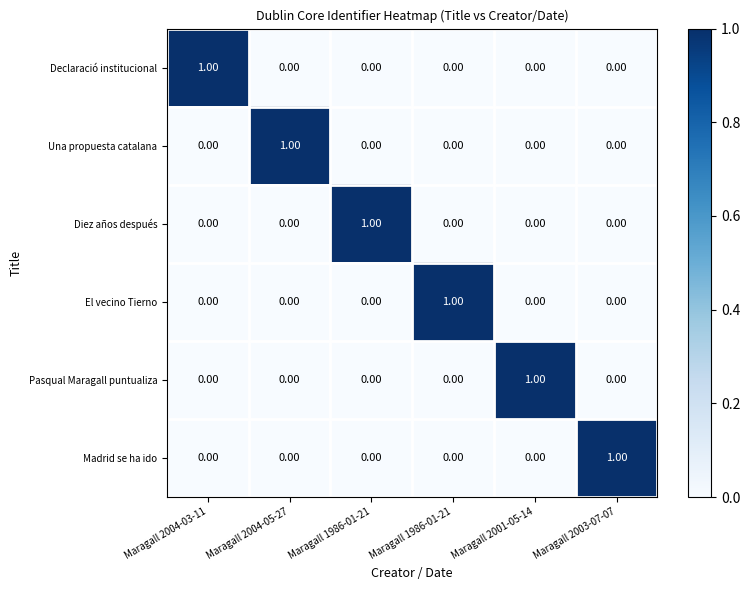

At how many categories does at least one series exceed 0?

6